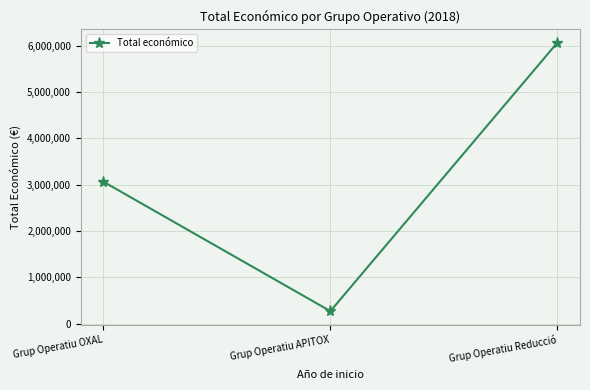

The chart shows a value of 5103068 at Grup Operatiu OXAL. True or false?

False